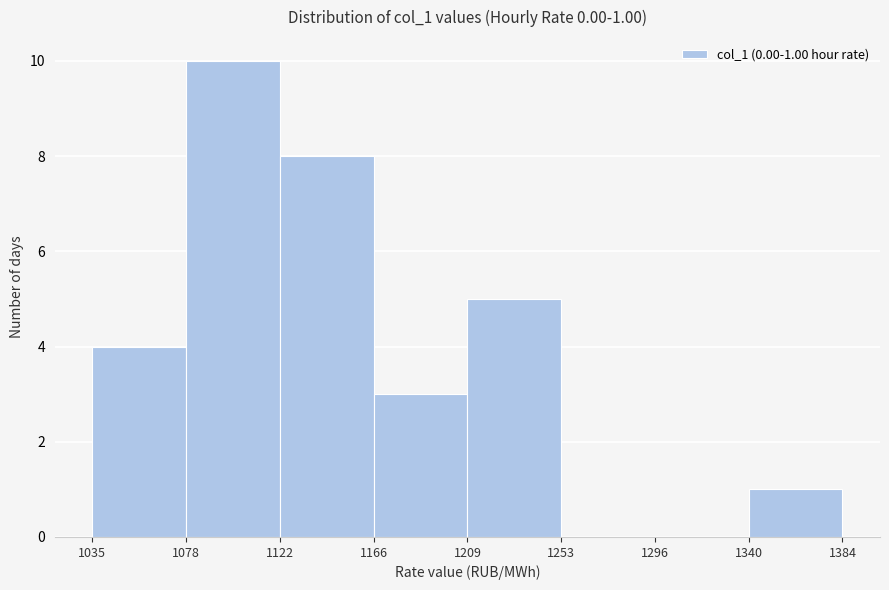

Over which range of the x-axis is the bar tallest?

1078 to 1122